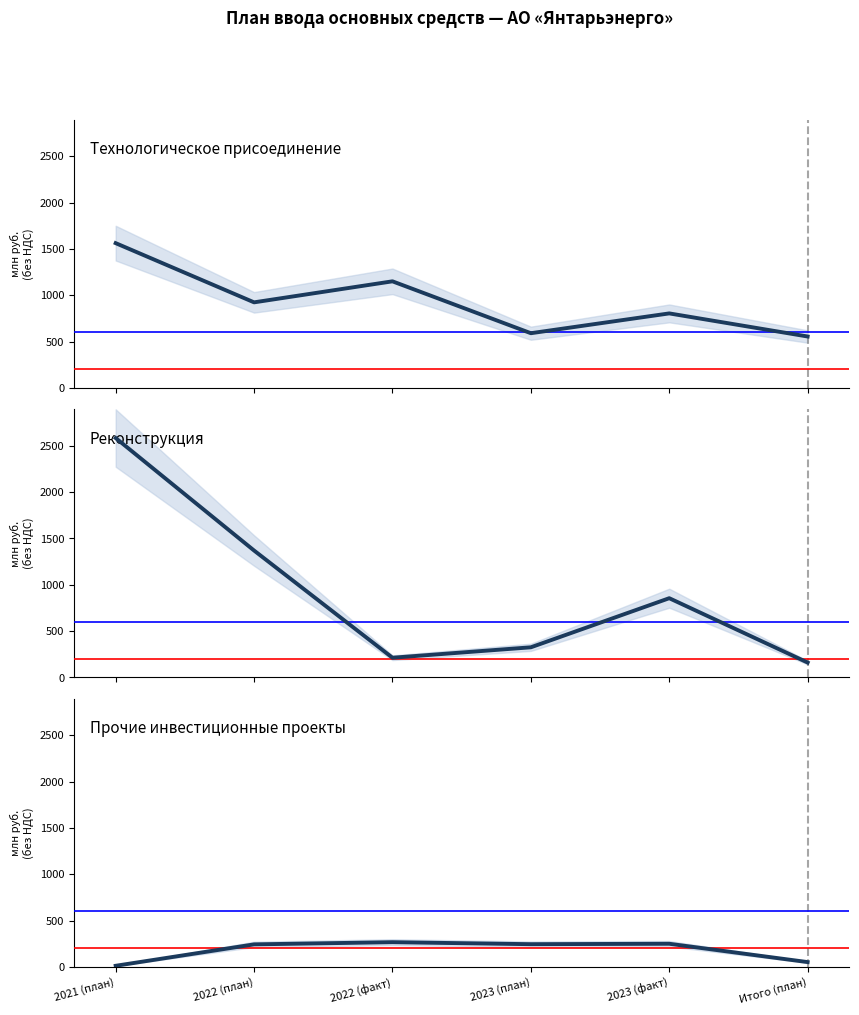

How many data points in Технологическое присоединение are above 923?

3